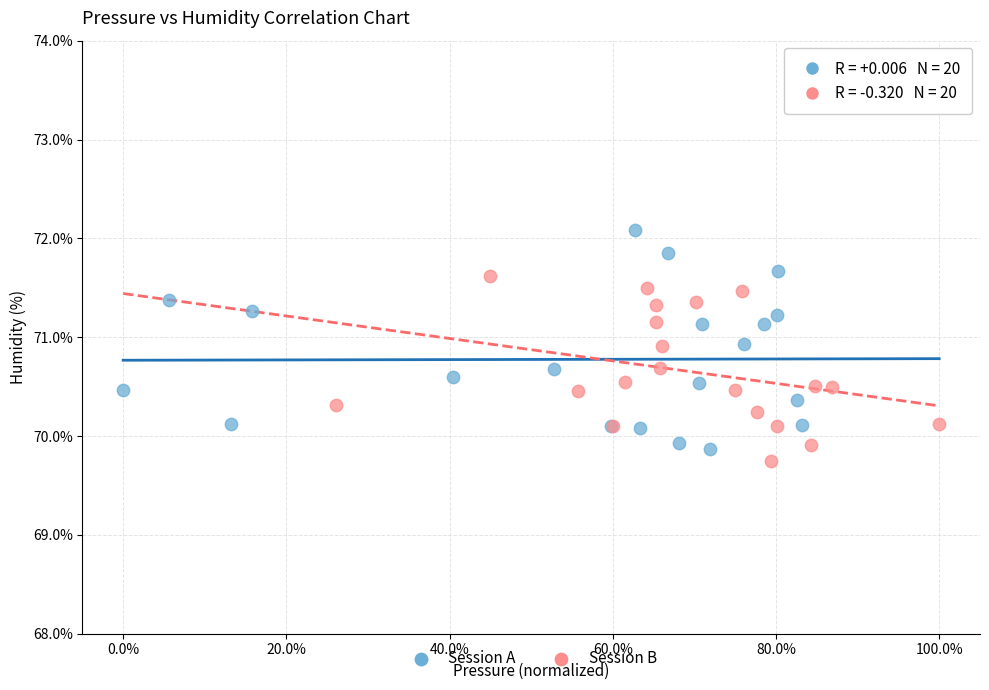

What are all the series names shown in the legend?

Session A, Session B